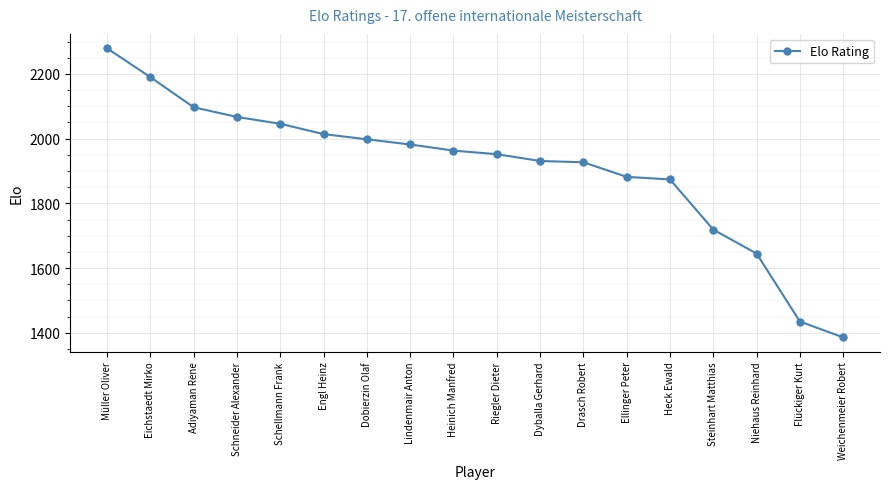

What is the smallest value displayed?

1386